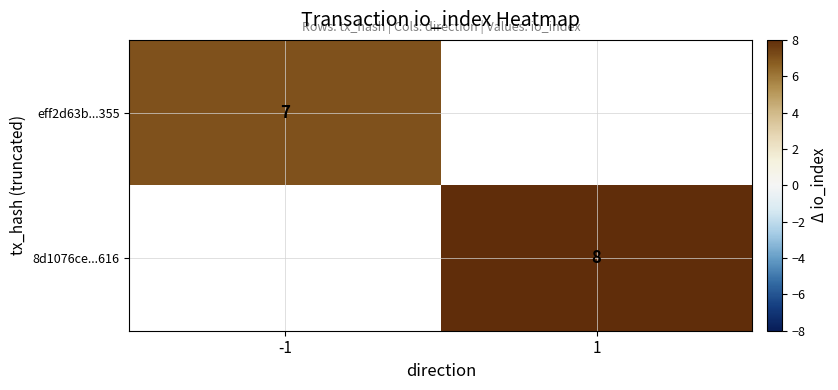

The eff2d63b...355 series shows 12 at -1. True or false?

False